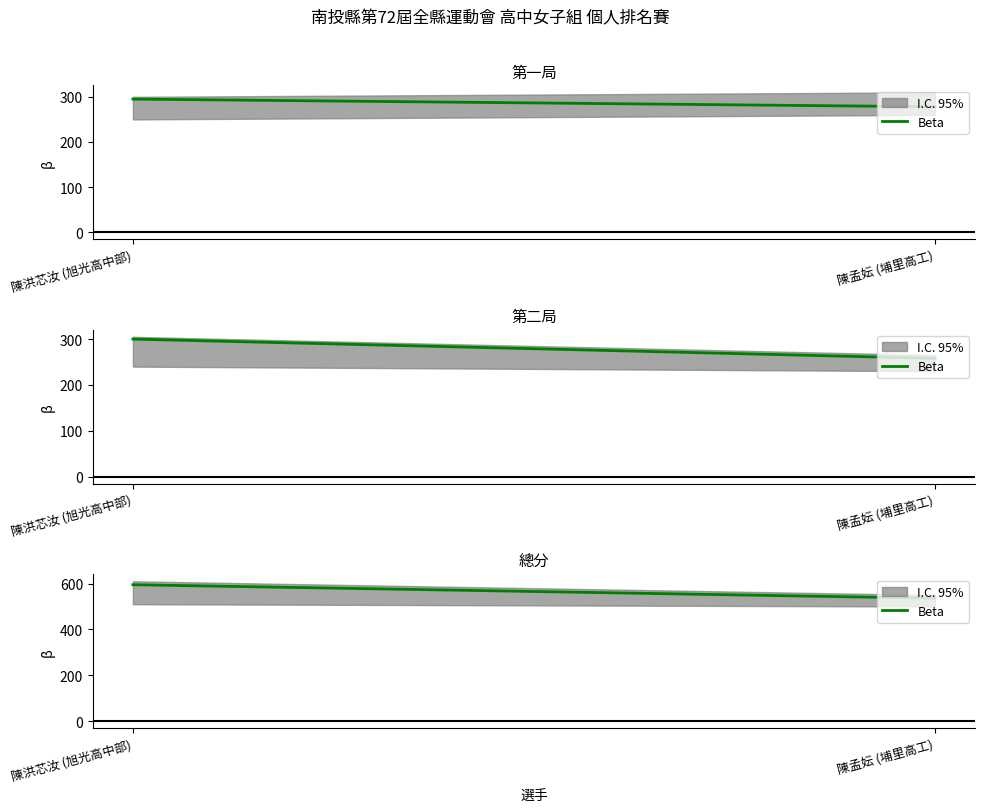

What is the average value?

566